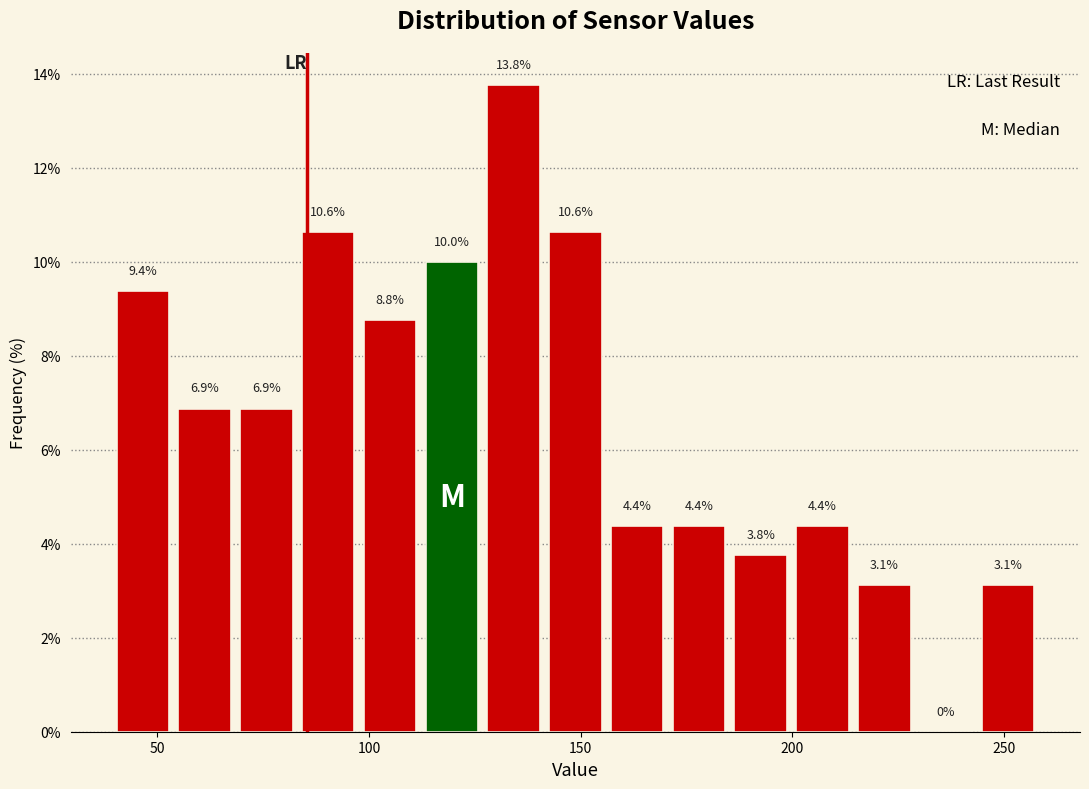

Around what value on the x-axis is the tallest bar? Give the approximate position of its centre, as read against the axis.

135